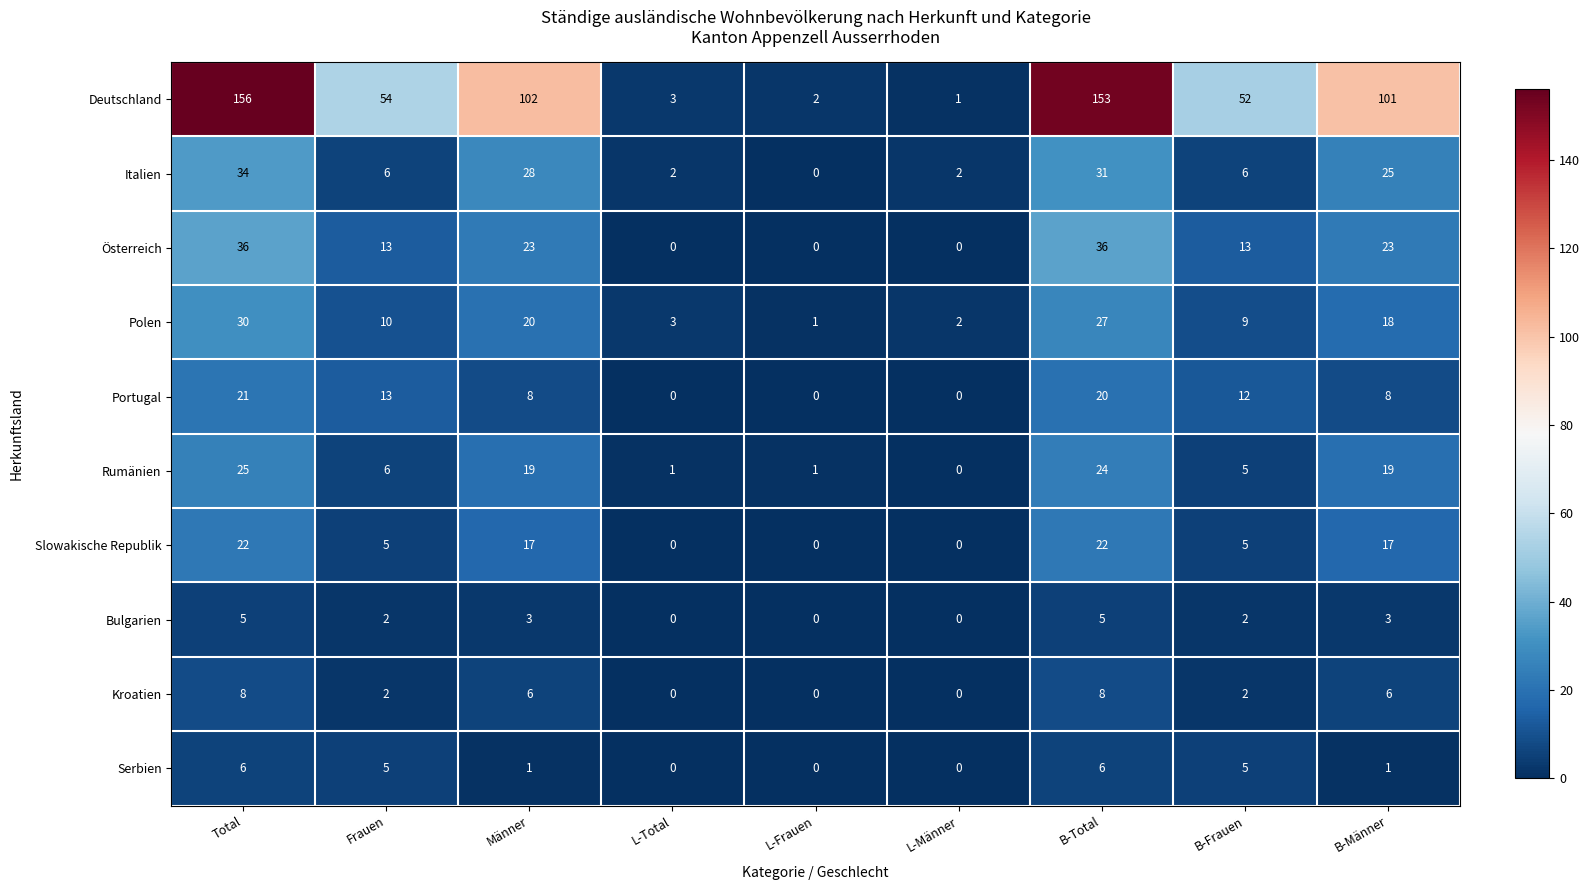

The value of Serbien at B-Frauen is 5. True or false?

True